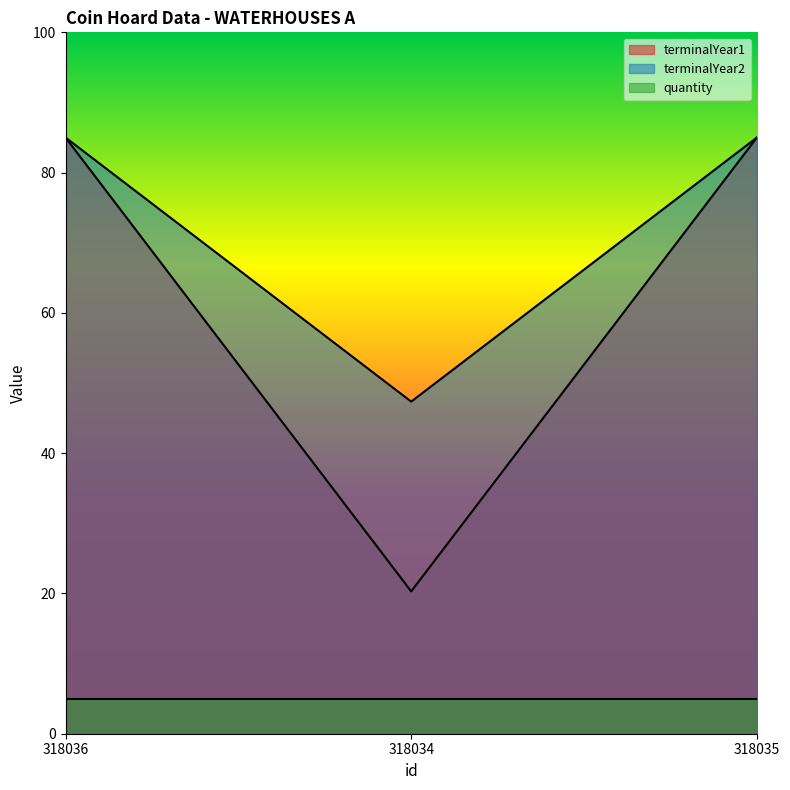

Which series has the largest range (max minus min)?

terminalYear1